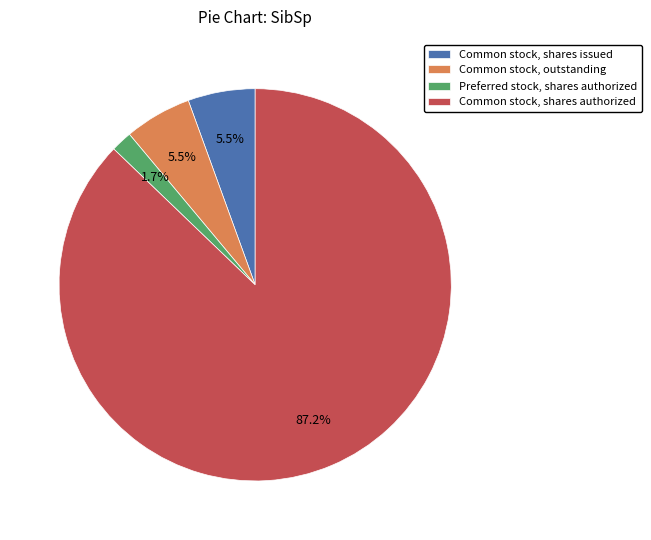

Which slice represents more than half of the pie?

Common stock, shares authorized